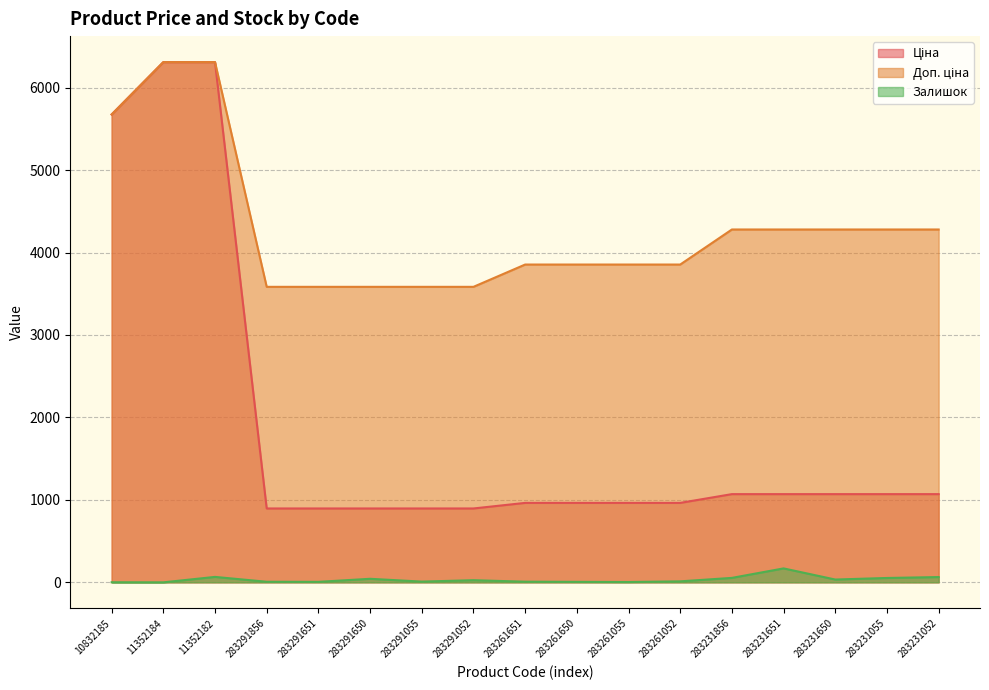

True or false: Залишок and Доп. ціна intersect in this chart.

False